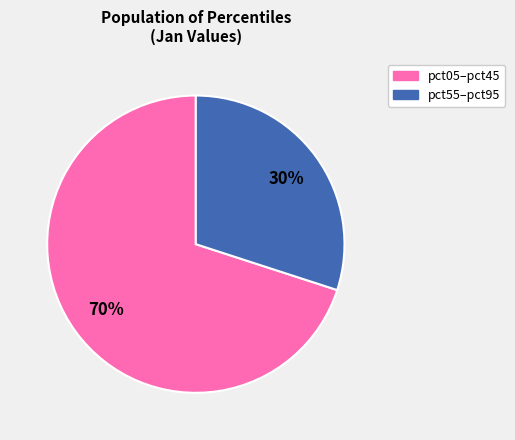

To the nearest percent, what is the average slice percentage?

50%